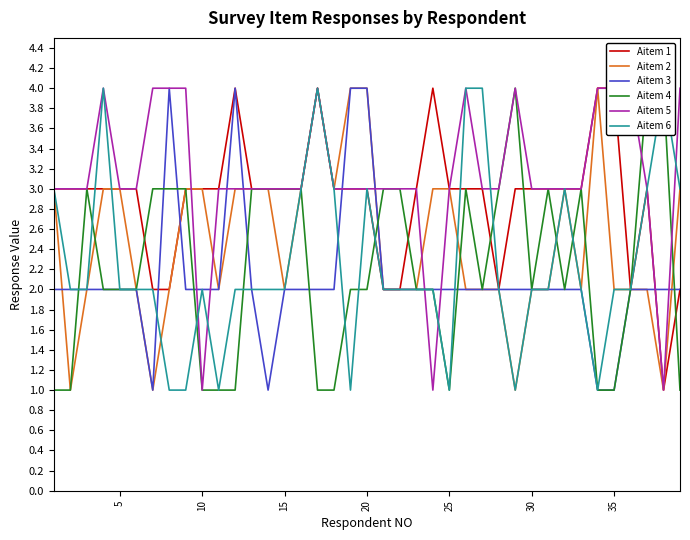

What is the greatest value displayed?

4